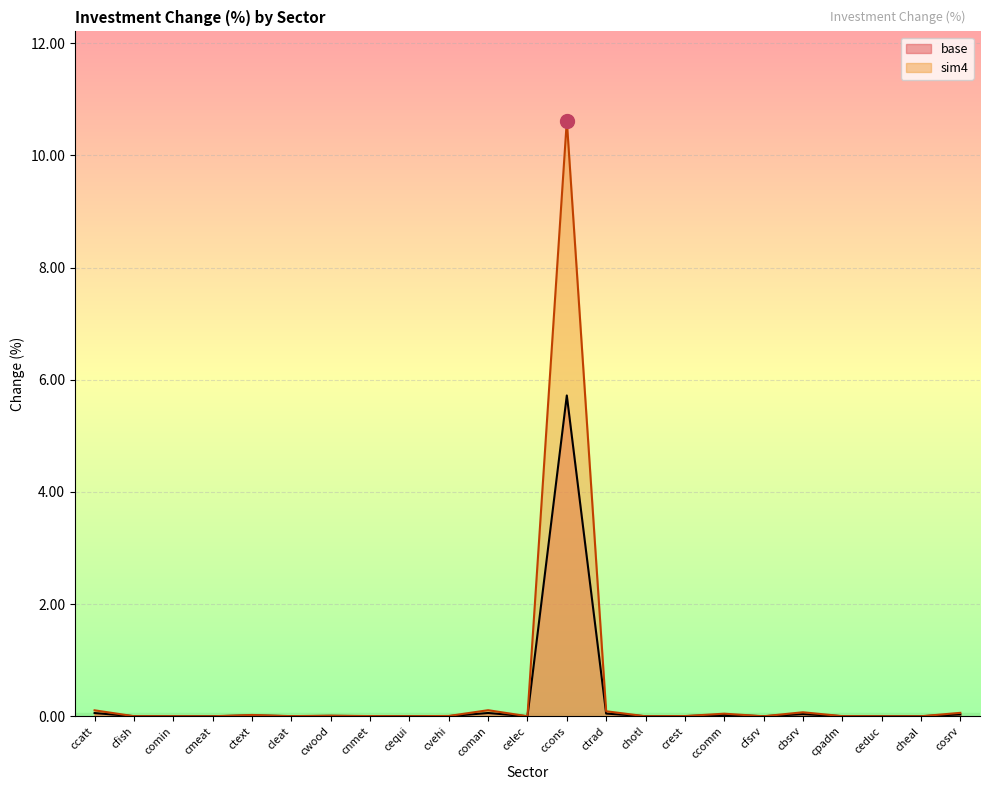

List the series in order of their overall mean, highest first.

sim4, base